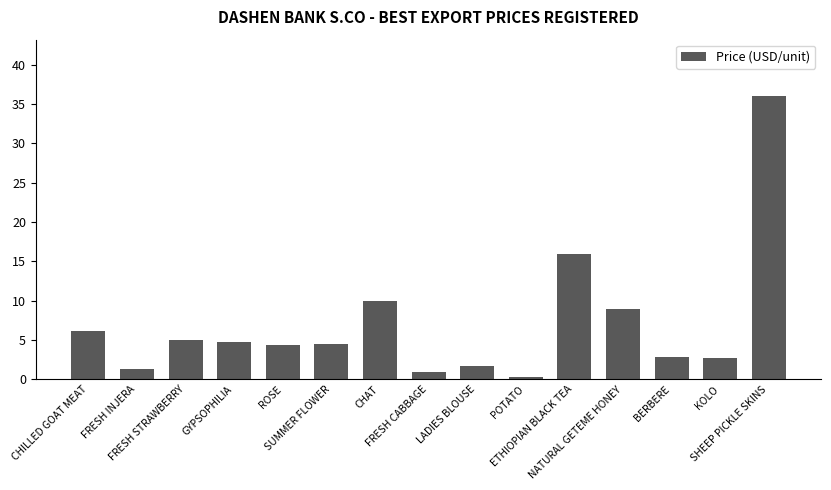

What is the greatest value displayed?

36.0